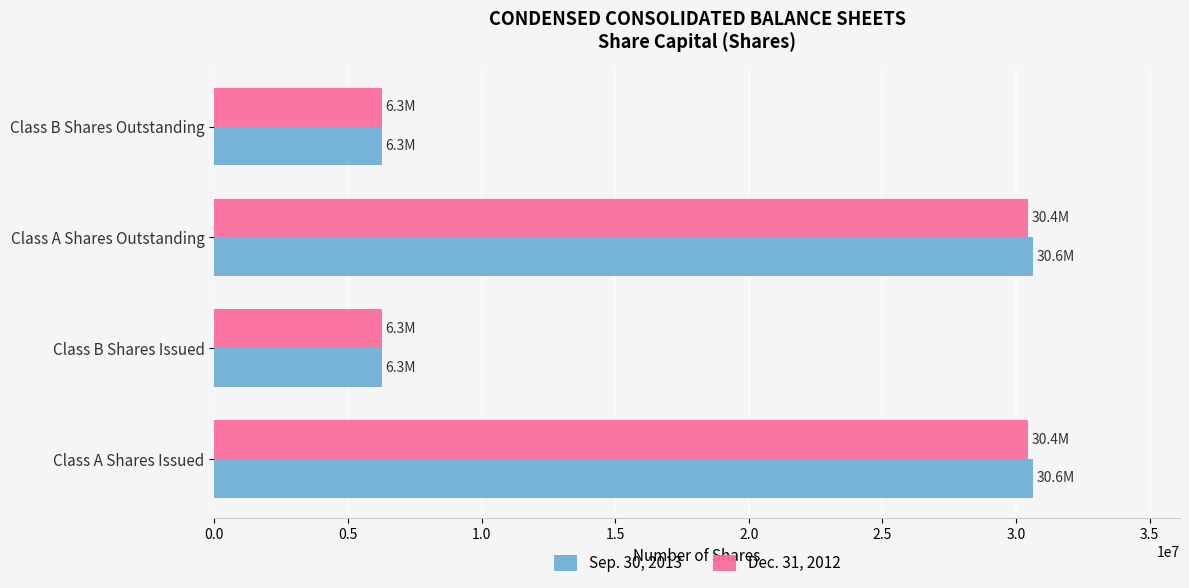

Which series has the widest spread of values?

Sep. 30, 2013